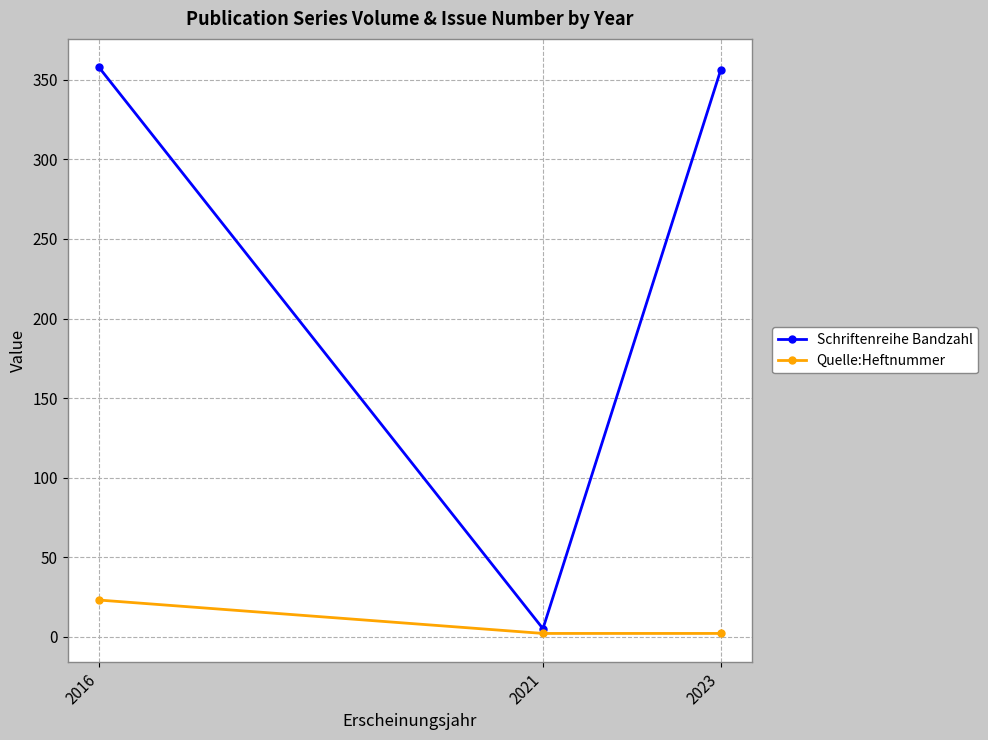

Reading left to right, transcribe all the data shown in this chart.

Schriftenreihe Bandzahl: 2016=358	2021=5	2023=356
Quelle:Heftnummer: 2016=23	2021=2	2023=2